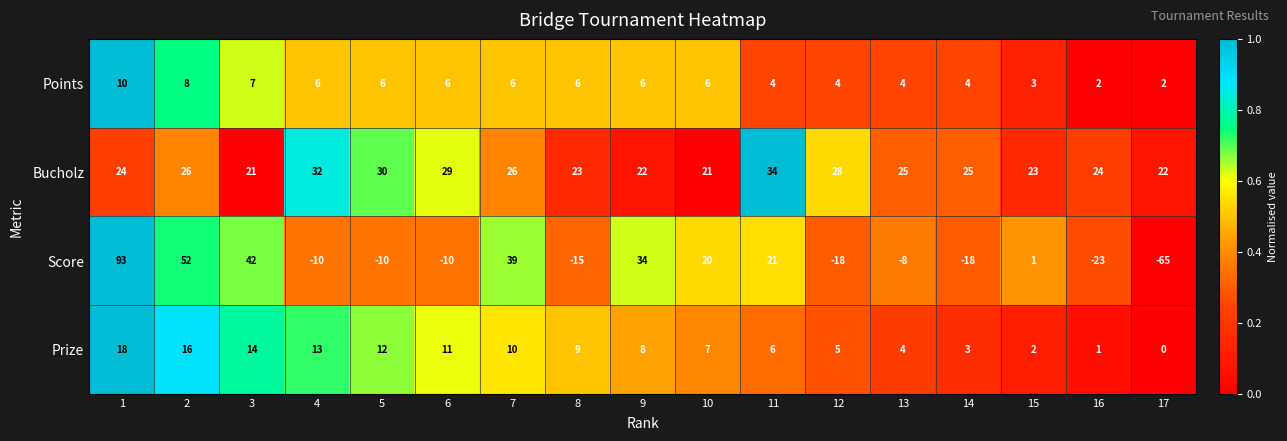

What is the difference between the Bucholz values at 16 and 5?

6